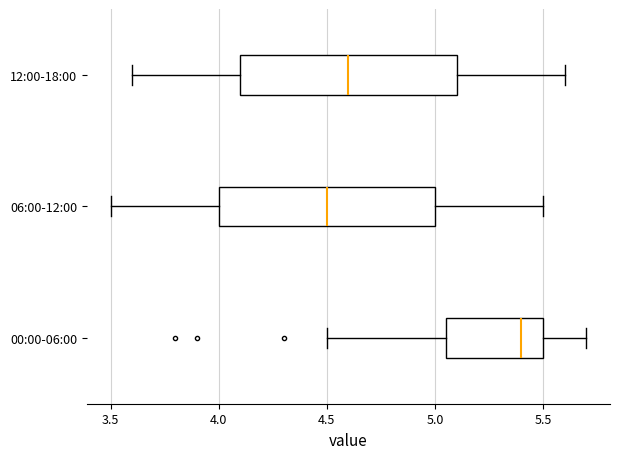

Which box's median line is the furthest to the right?

00:00-06:00